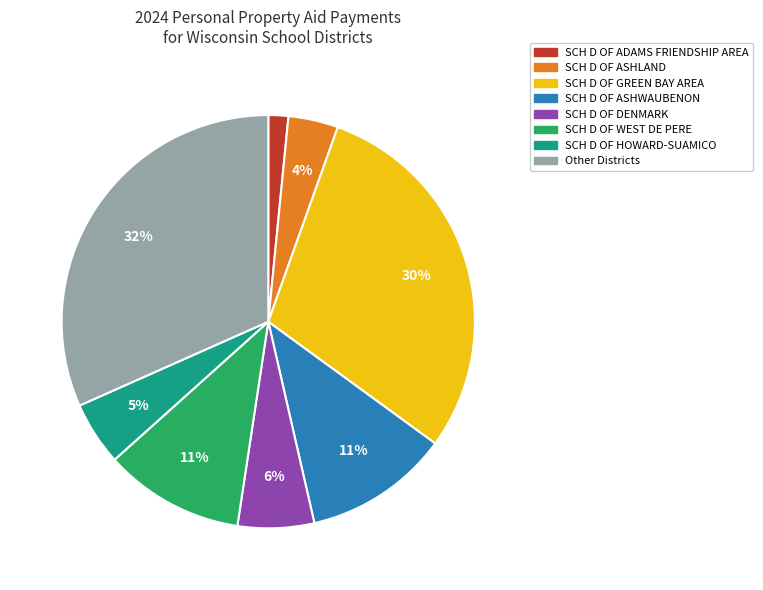

Combined, do SCH D OF ASHWAUBENON and SCH D OF WEST DE PERE account for over 50%?

No